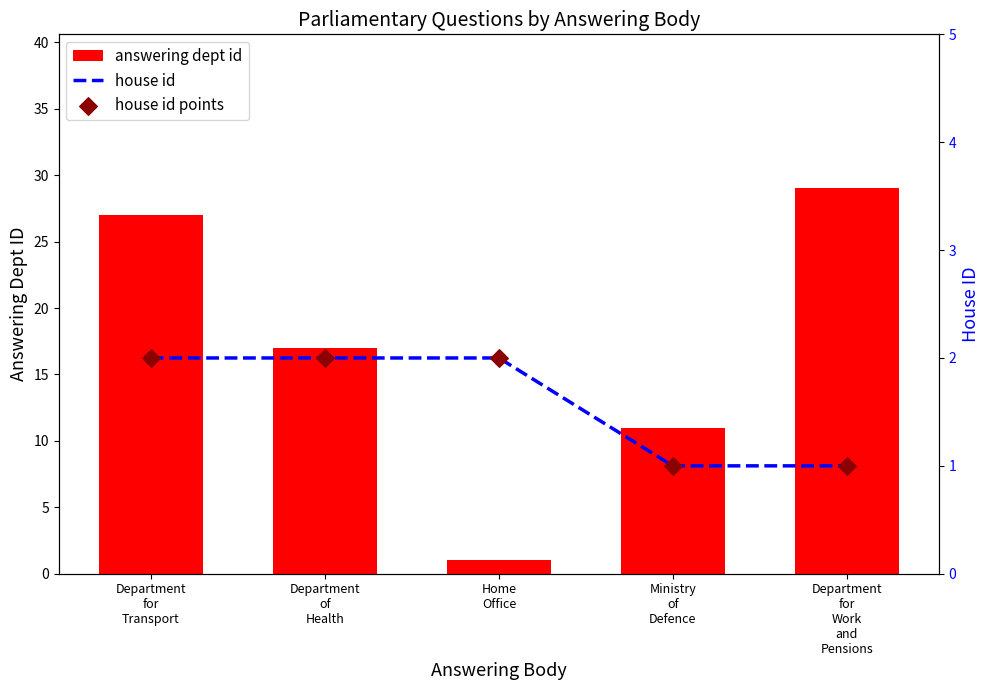

Which series has the largest total across all categories?

answering dept id